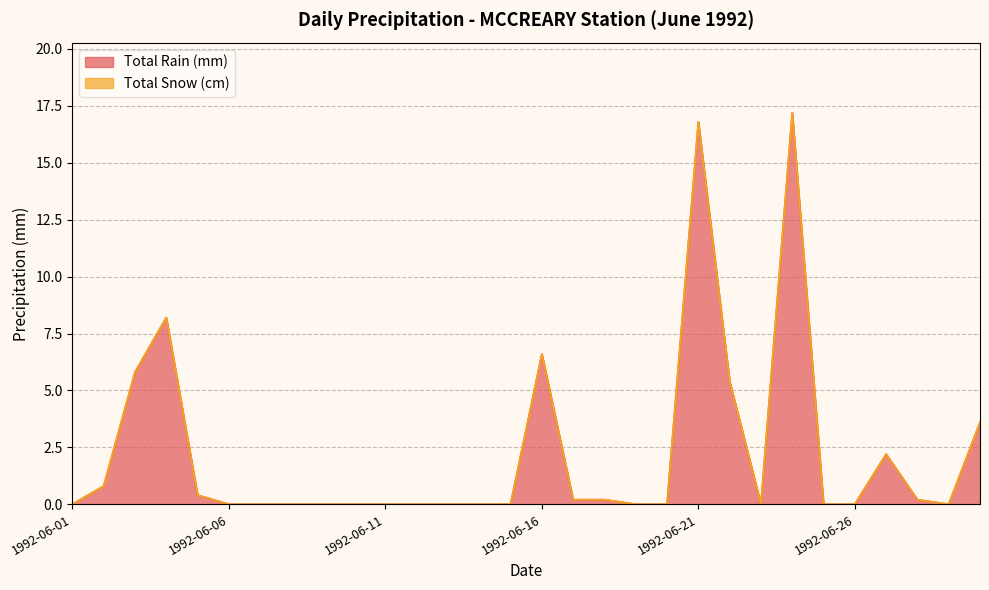

How many points are higher than both their immediate neighbors (excluding endpoints)?

5